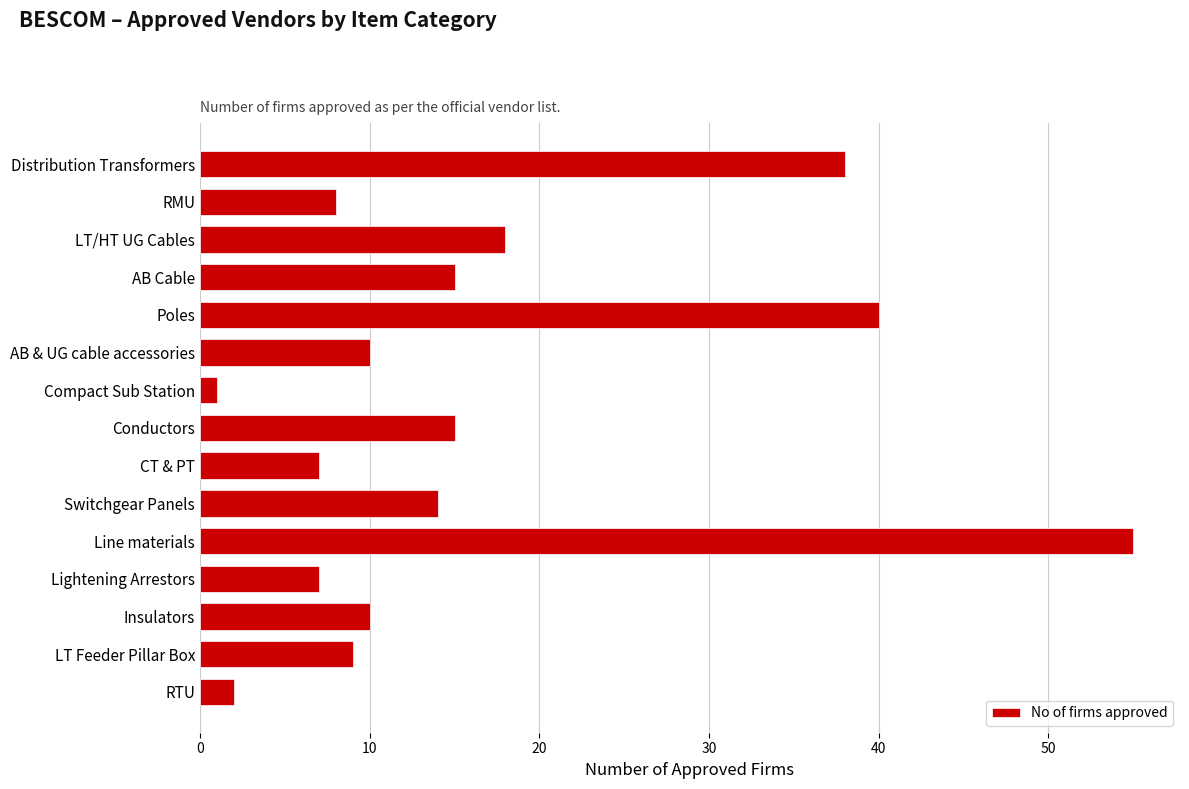

Are the bars grouped side by side (vs. stacked)?

No